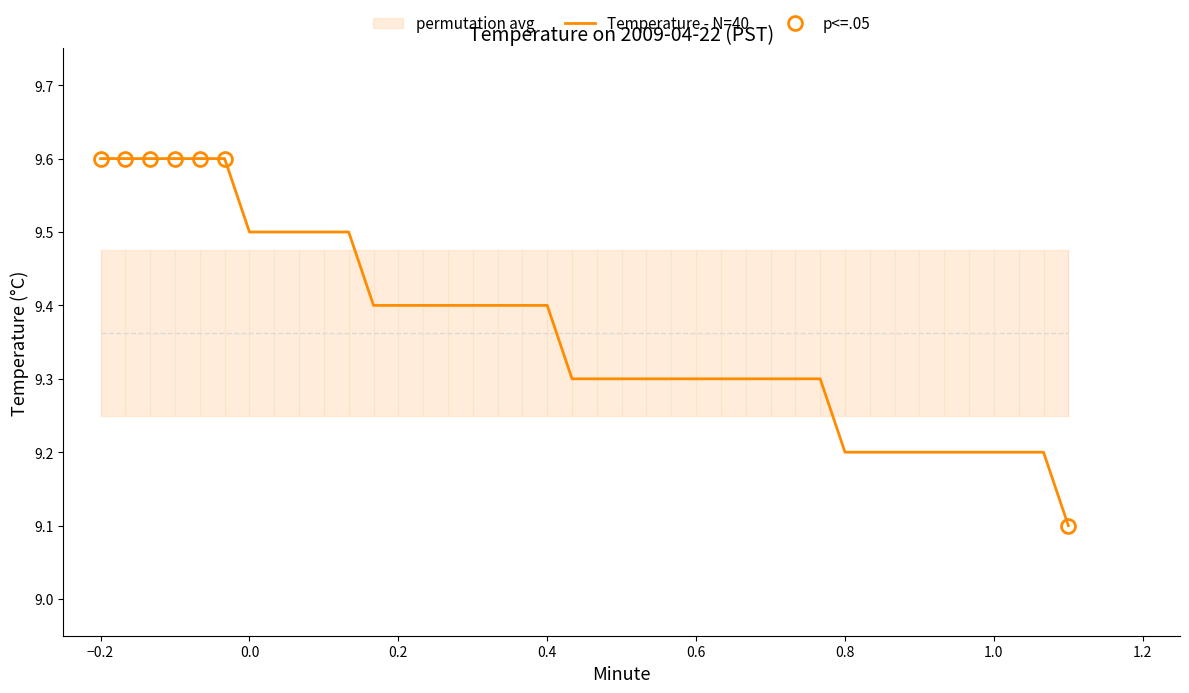

The chart shows a value of 2.6 at 1.2. True or false?

False